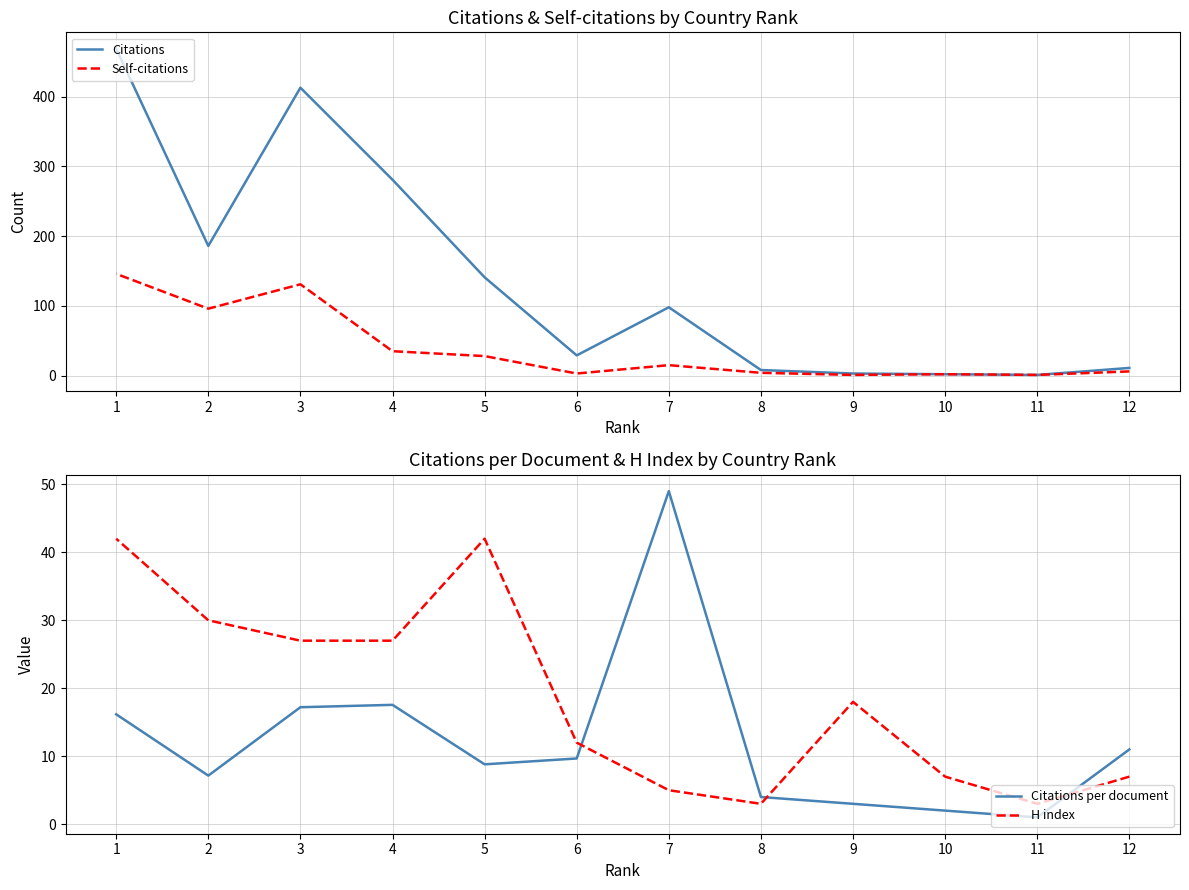

What is the spread (max minus min) of values at 2?

178.8